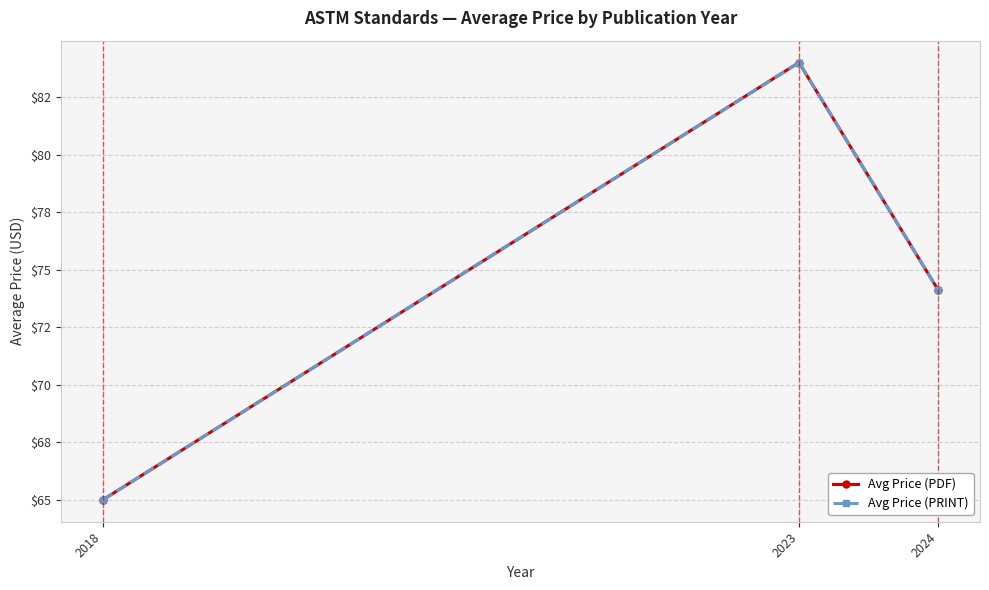

Is it true that Avg Price (PDF) equals 84.0 at 2023?

True